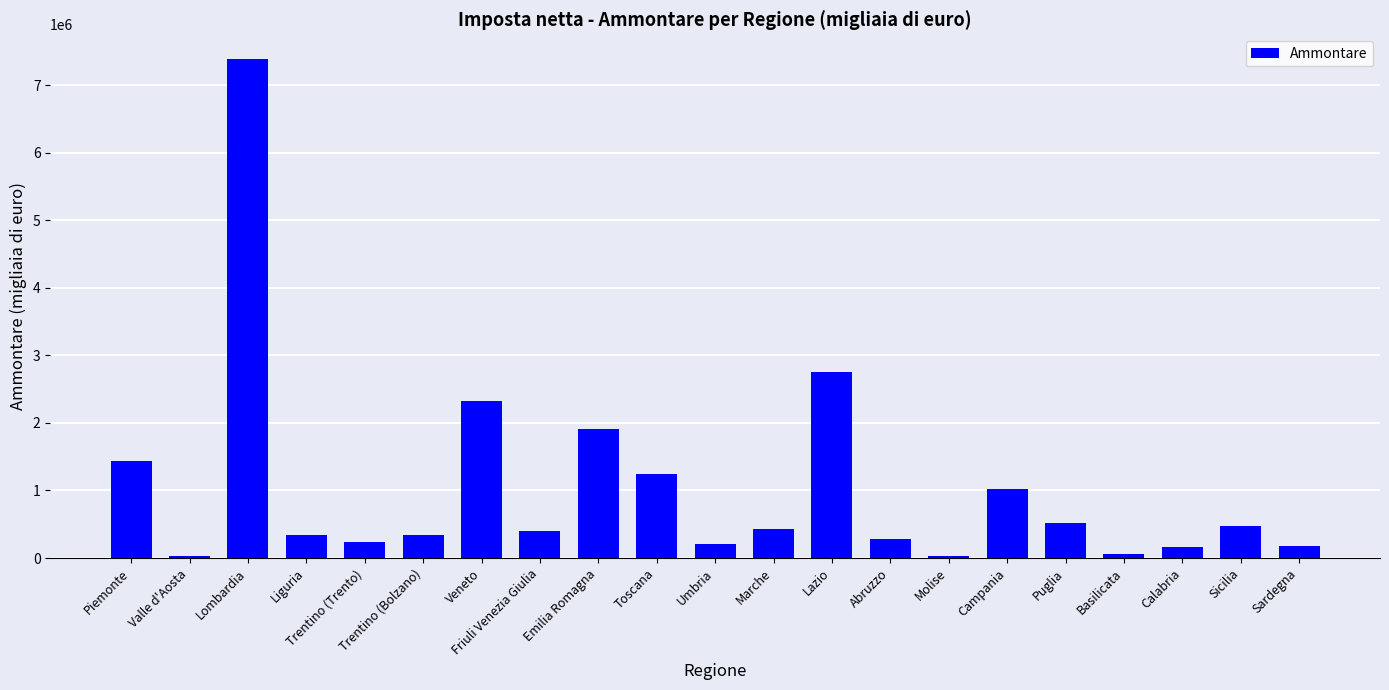

Approximately how many times larger is the value at Emilia Romagna compared to Calabria?

12.1